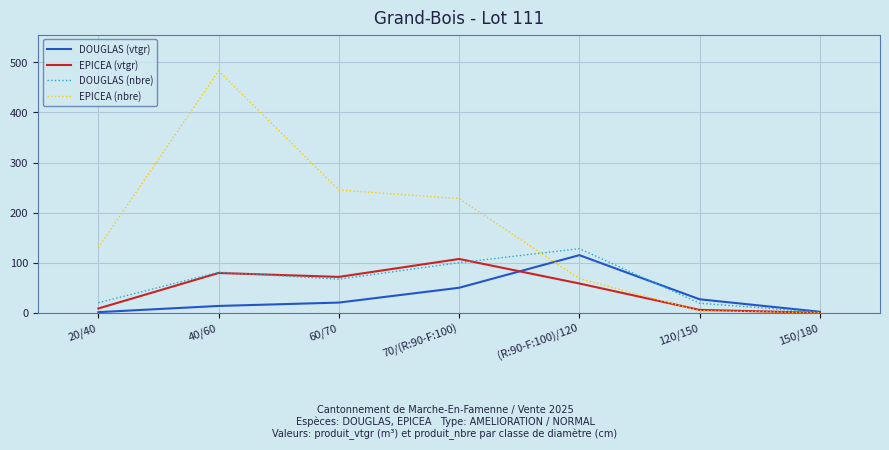

Does the chart display data point markers on the line(s)?

No